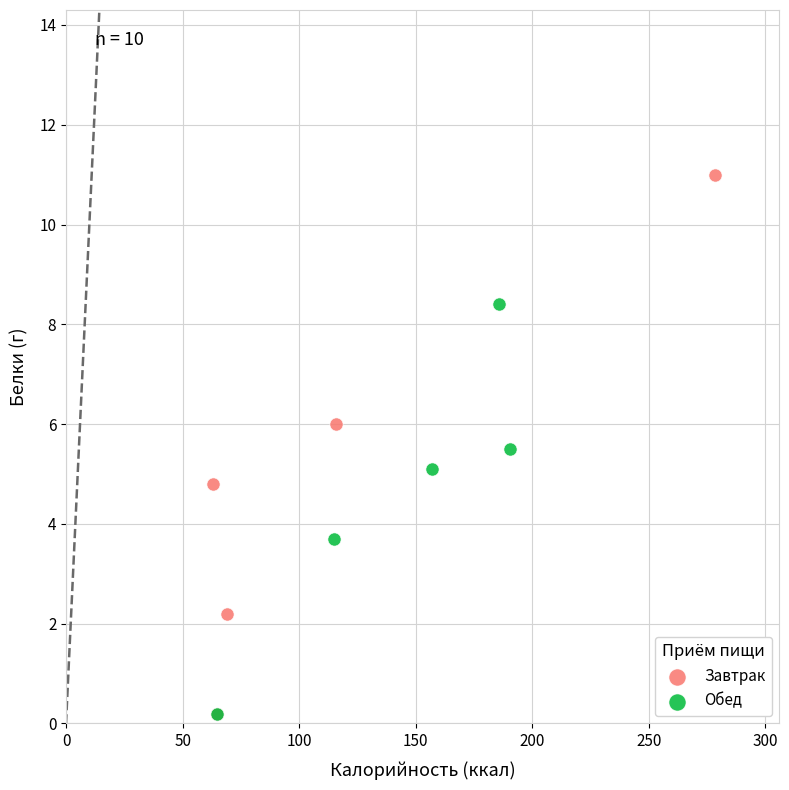

Which series has the widest spread of Y values?

Завтрак